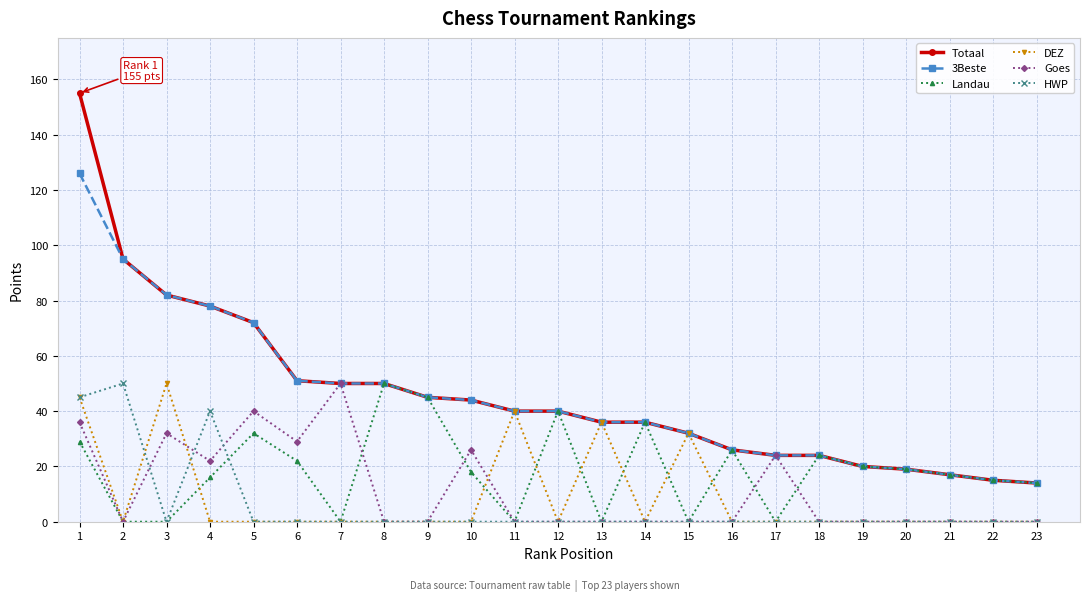

Where is HWP nearest to the value 25?

4